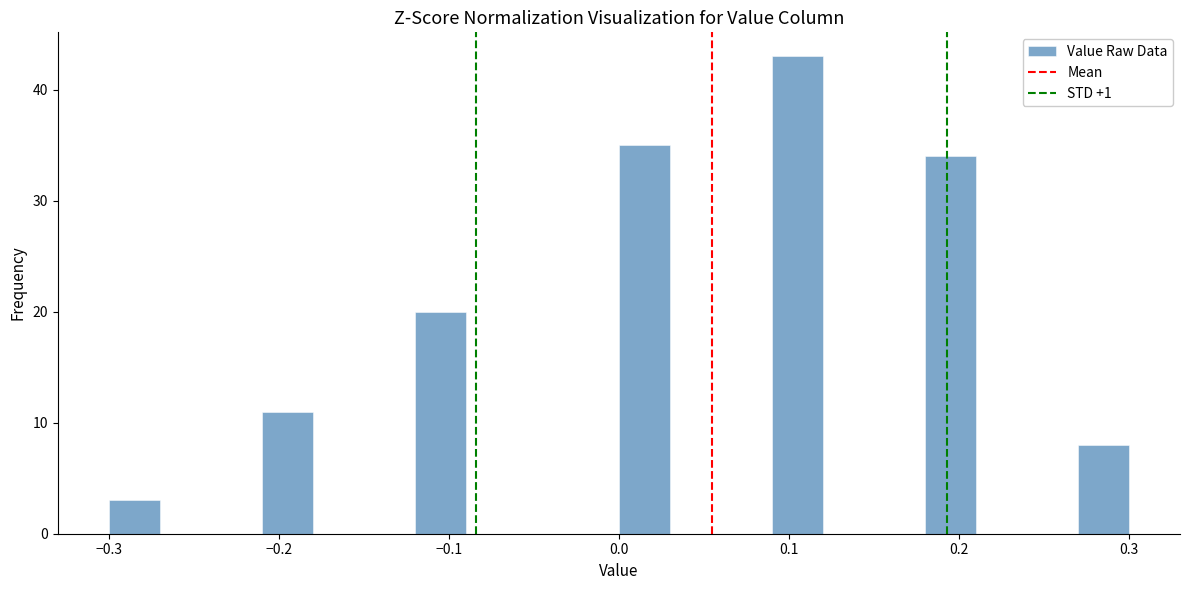

Around what value on the x-axis is the tallest bar? Give the approximate position of its centre, as read against the axis.

0.11